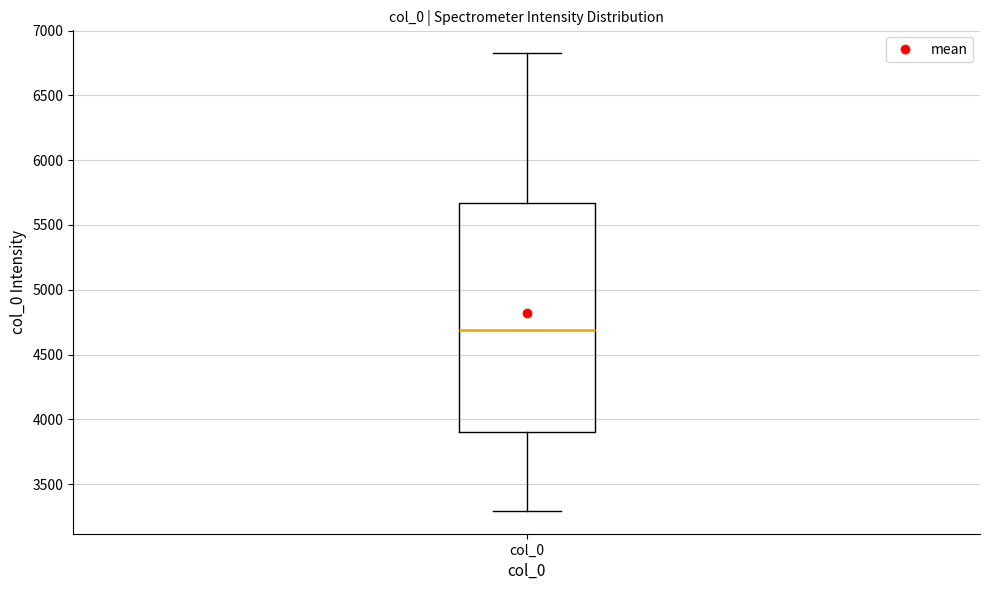

Where does the median line of the box for col_0 sit on the y-axis? The values are not printed on the chart, so give them approximately, as read against the axis.

4700